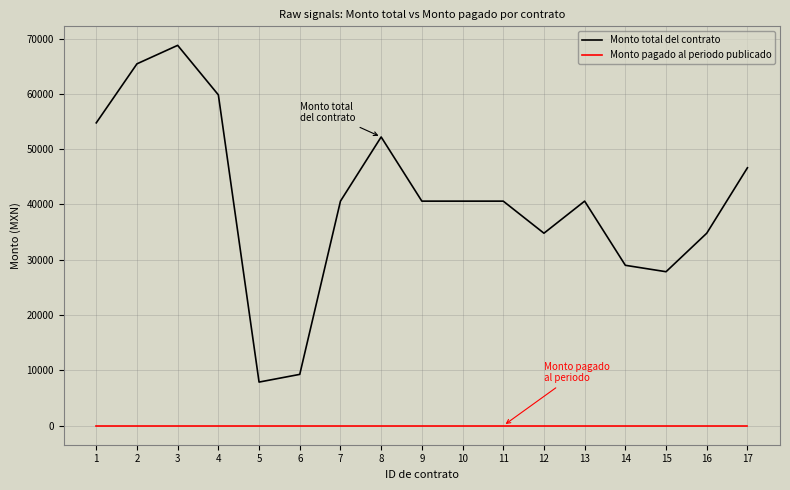

What is the maximum value shown in the chart?

68764.8